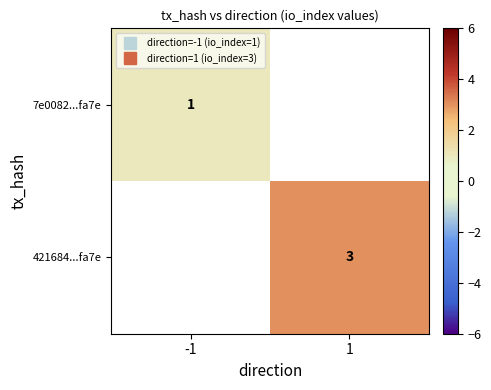

Rank the series by their maximum value, from highest to lowest.

7e0082...fa7e, 421684...fa7e